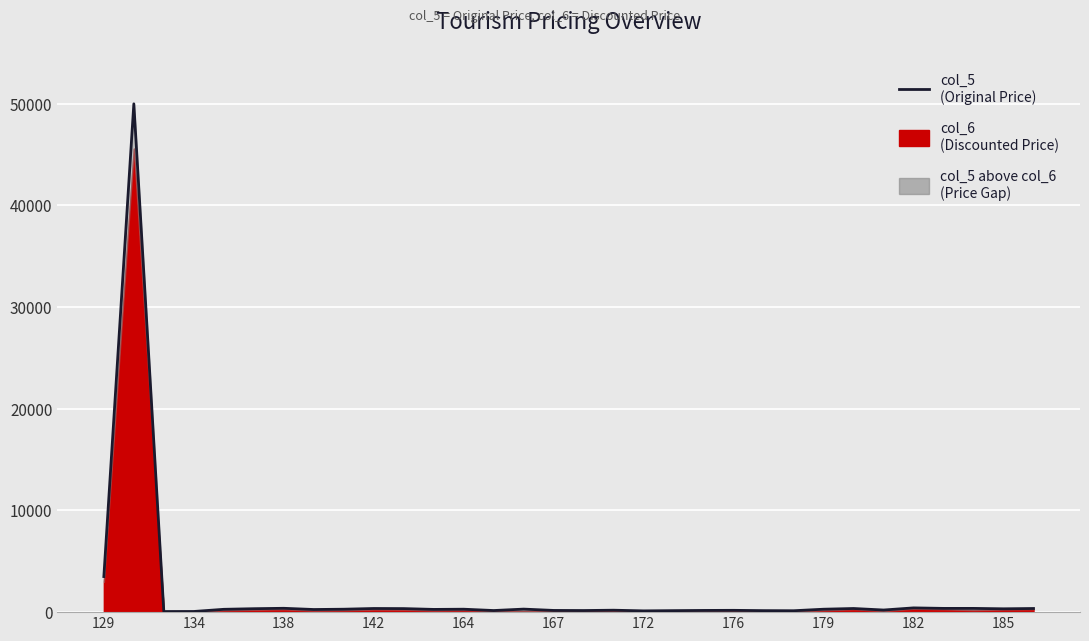

How many points are higher than both their immediate neighbors (excluding endpoints)?

9